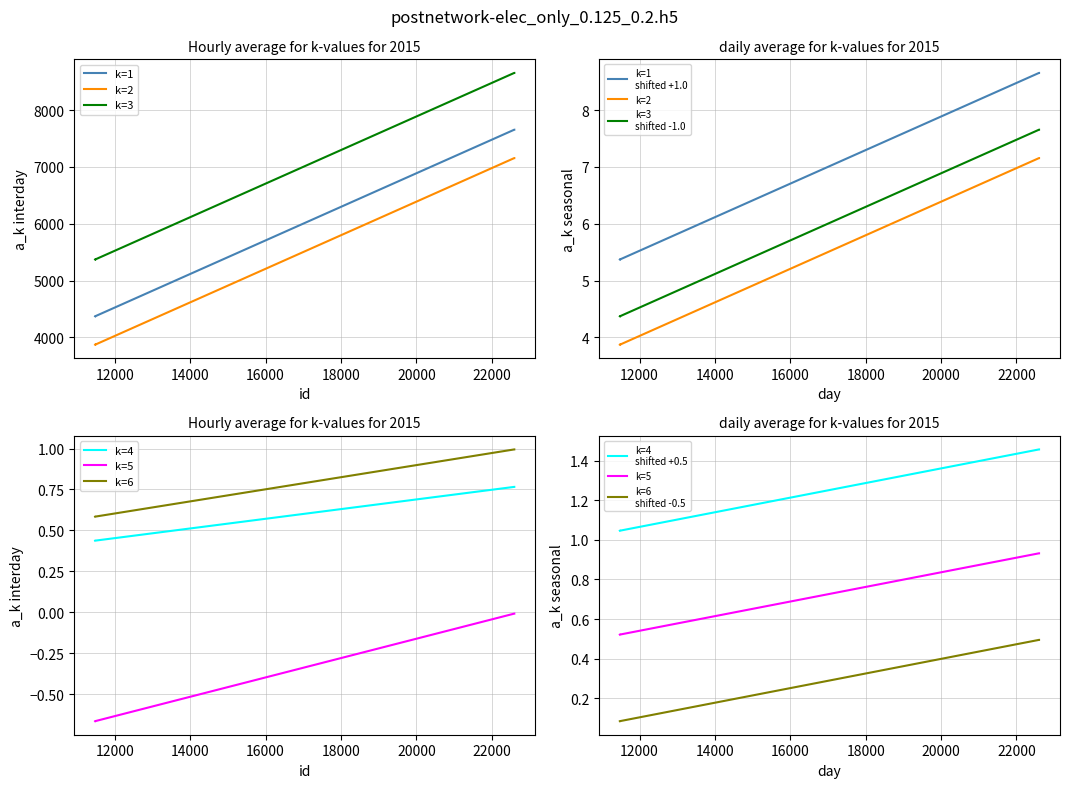

At which category does the chart reach its peak across all series?

22598